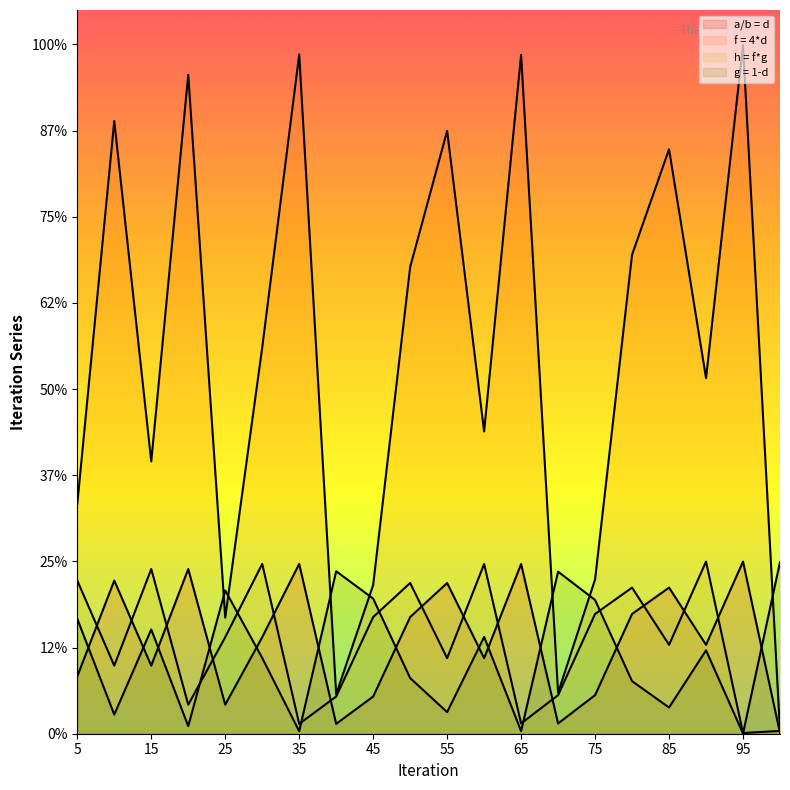

How many values in the f = 4*d series are below 2?

9